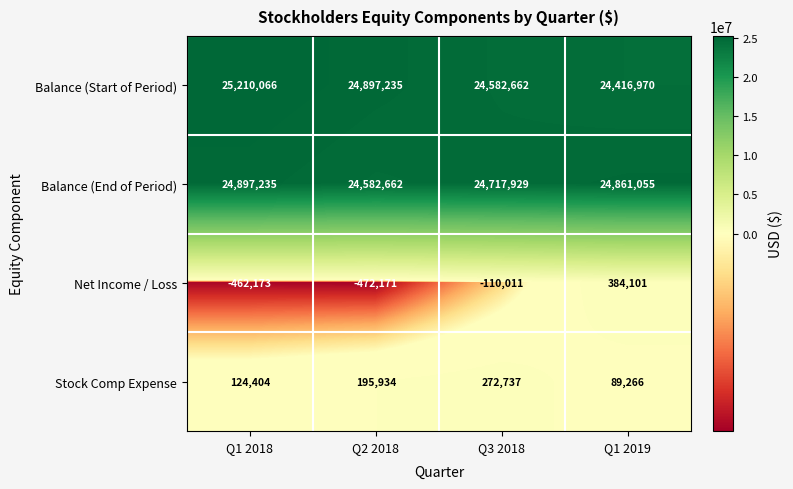

Where is Net Income / Loss nearest to the value -44035?

Q3 2018